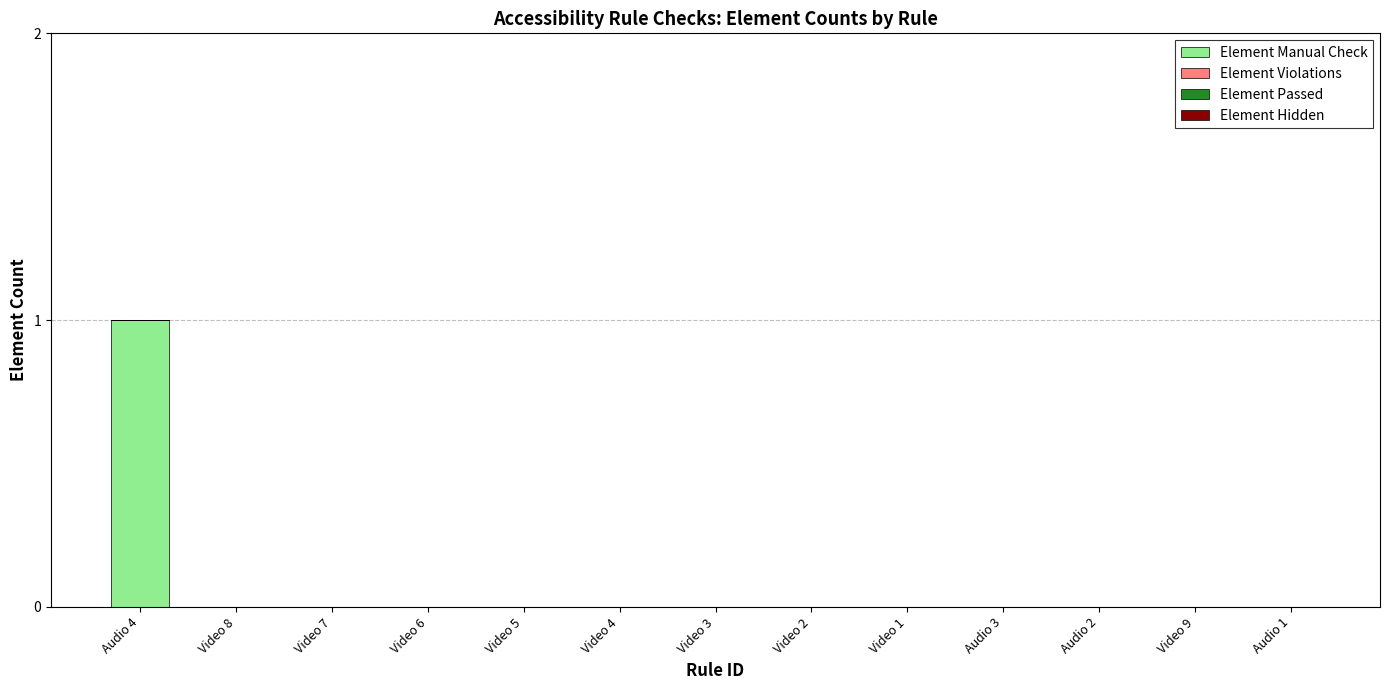

Which category has the highest value across all series?

Audio 4